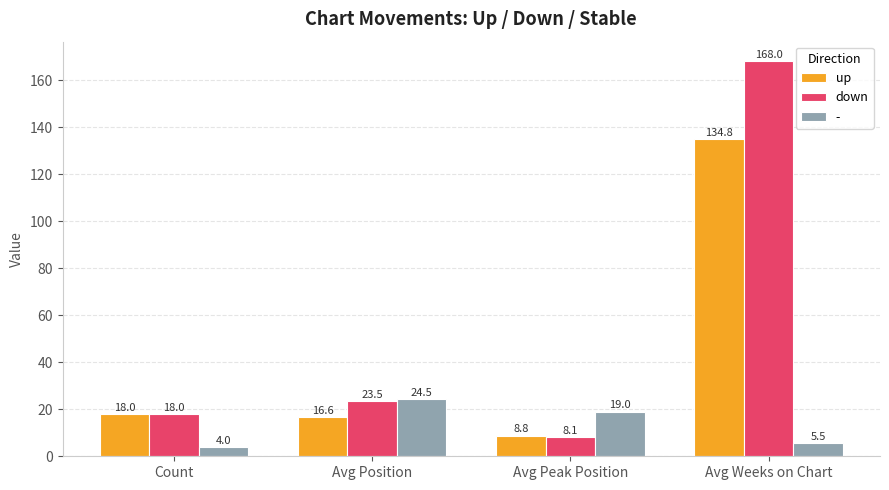

What is the label of the 3rd bar from the left?

Avg Peak Position